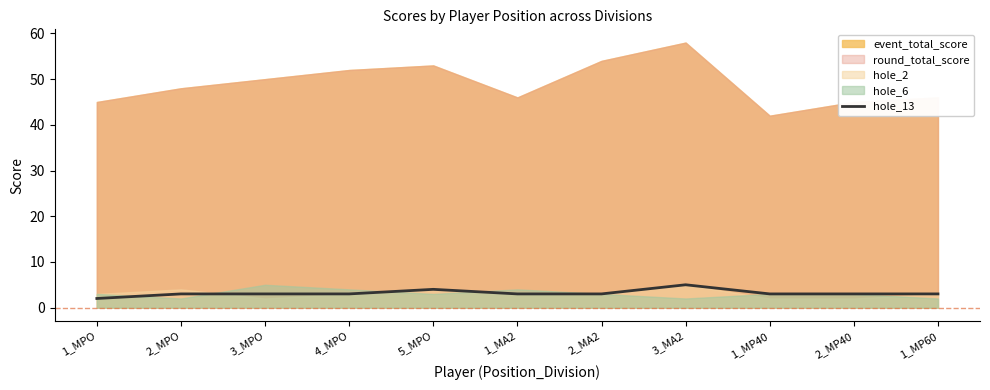

What is the difference between the maximum and second lowest values?

2